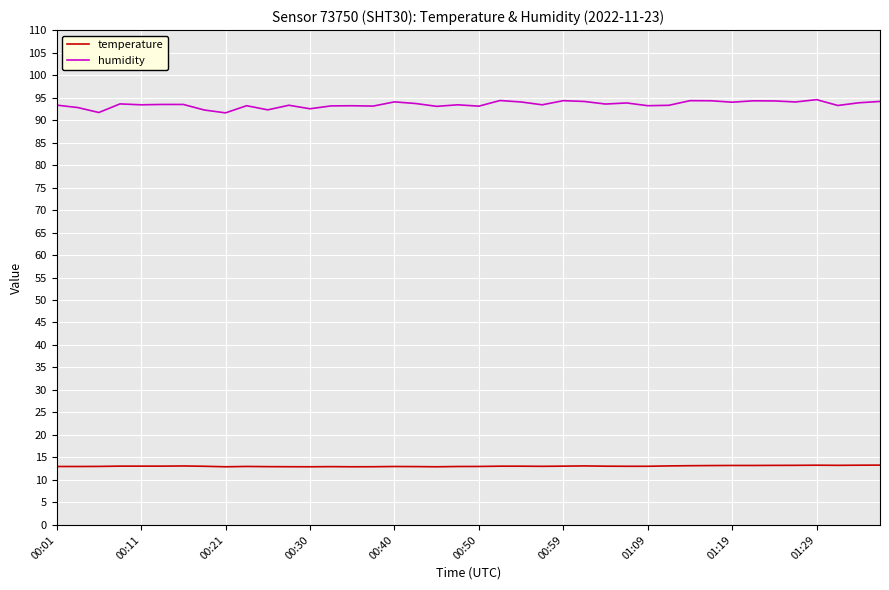

What is the highest value of the humidity series?

94.5